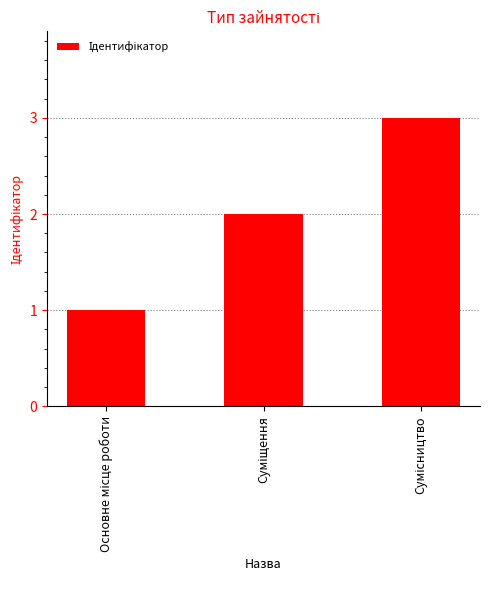

What is the sum of all values?

6